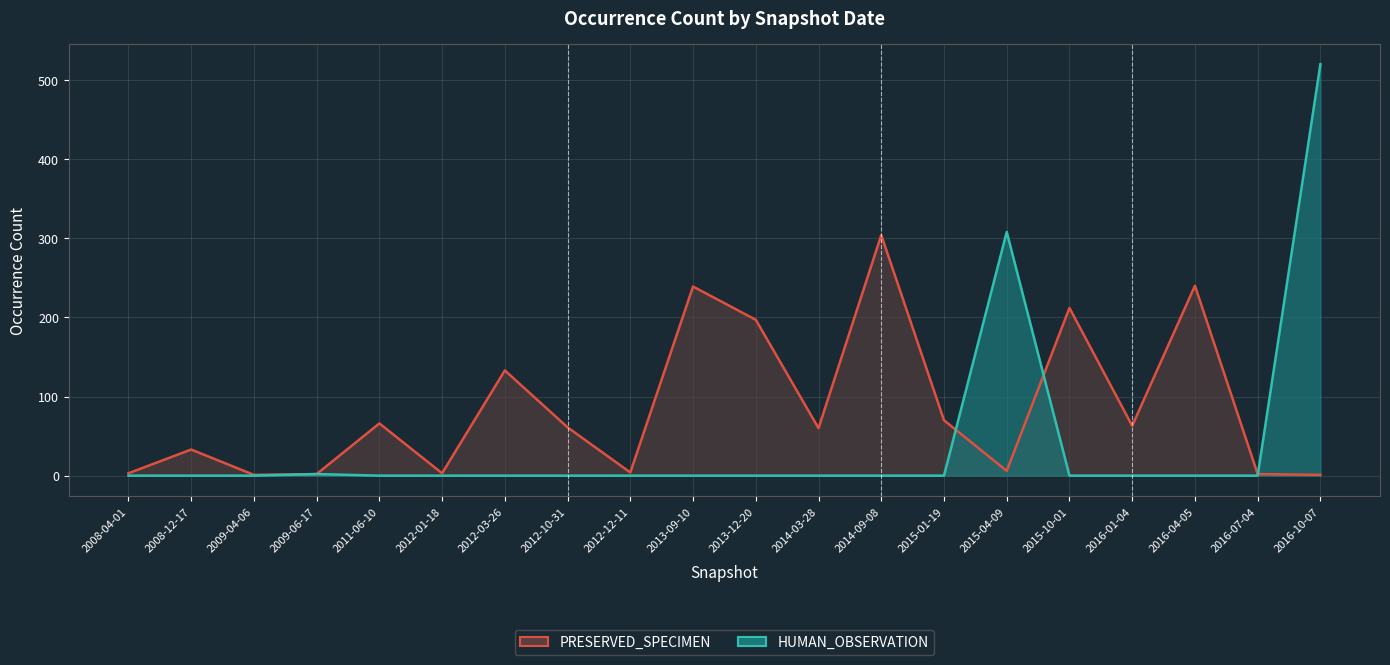

Where do HUMAN_OBSERVATION and PRESERVED_SPECIMEN first cross each other?

2015-01-19 and 2015-04-09